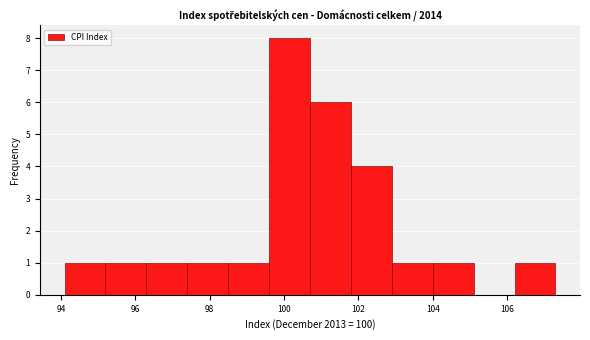

What is the height of the bar covering 94.1 to 95.2 on the x-axis? Neither the bar edges nor the heights are printed on the chart, so give them approximately, as read against the axes.

1